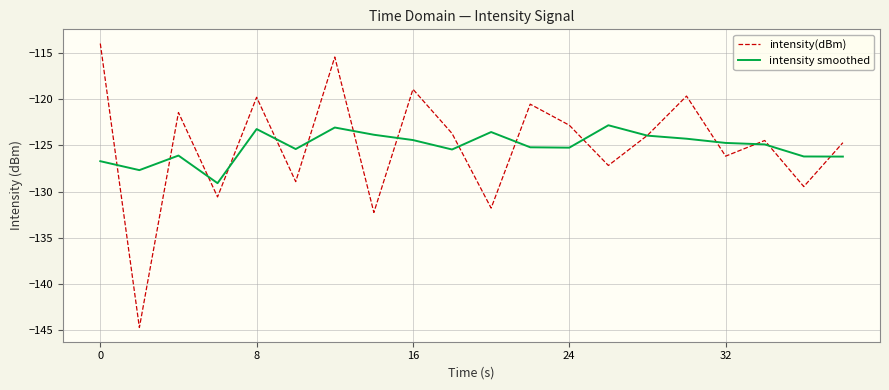

List the series in order of their peak value, lowest first.

intensity smoothed, intensity(dBm)